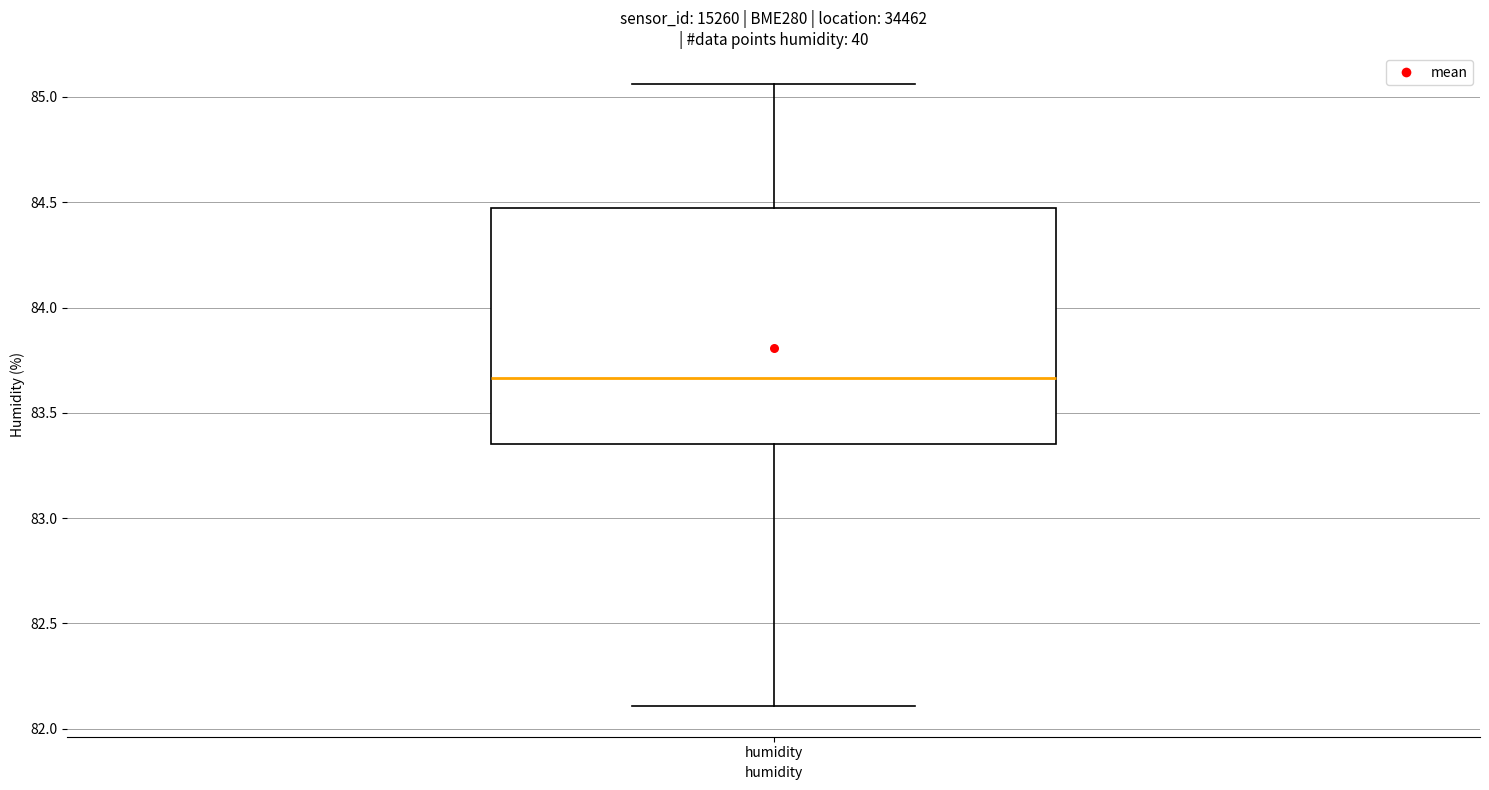

Transcribe this box plot: give where the median line is, the range the box spans, and where the two whiskers end, as read against the y-axis. The values are not printed on the chart, so give them approximately, as read against the axis.

median 83.65, box 83.35 to 84.45, whiskers 82.10 to 85.05